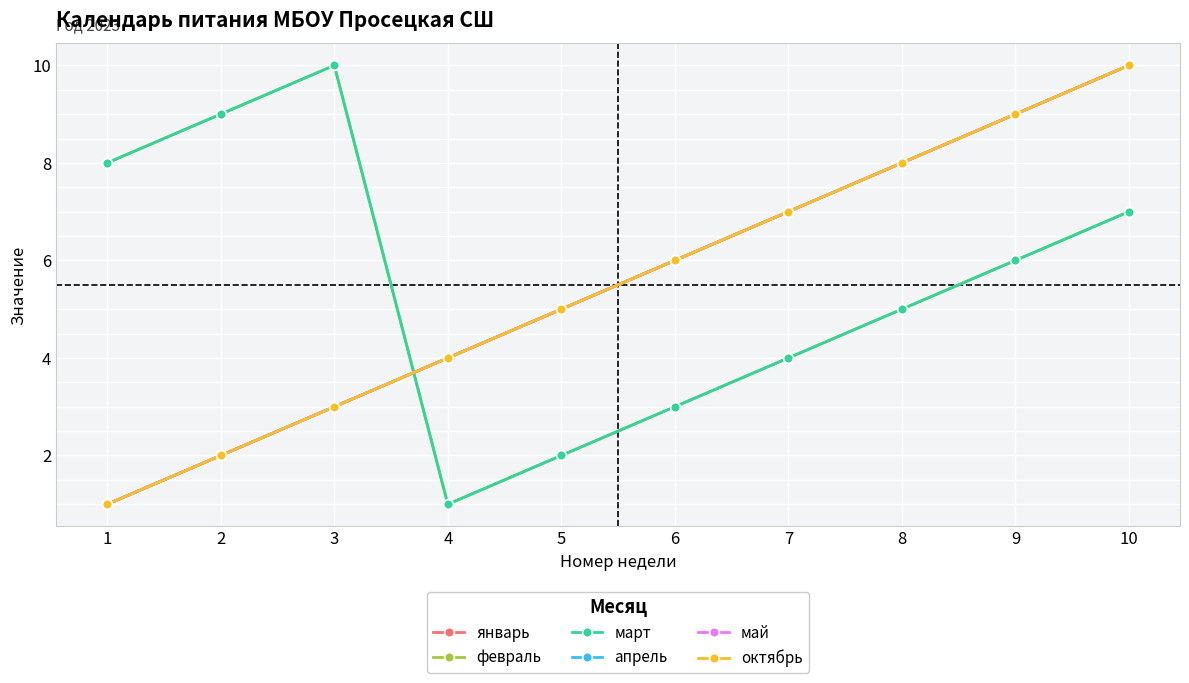

True or false: март and апрель cross at least once.

True